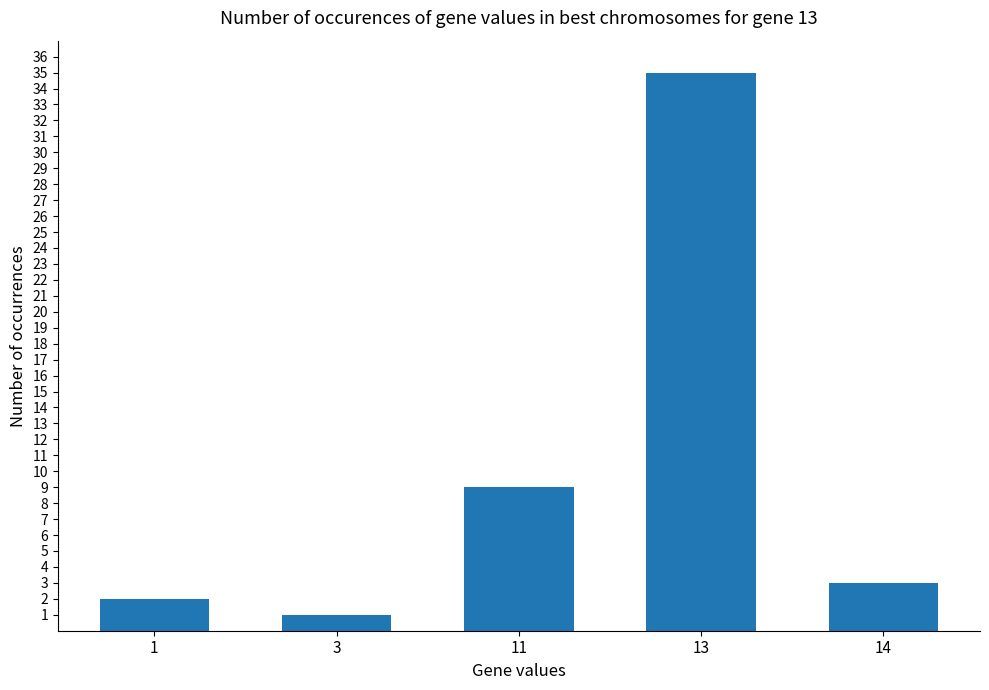

How many distinct data groups are displayed?

1